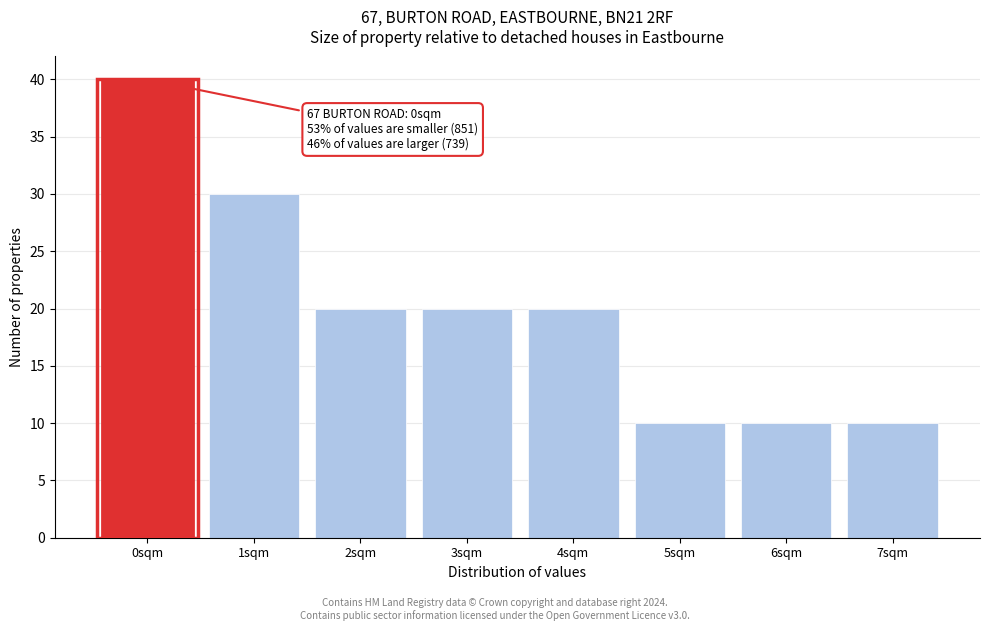

Reading left to right, what are all the values shown in this chart?

0sqm=40	1sqm=30	2sqm=20	3sqm=20	4sqm=20	5sqm=10	6sqm=10	7sqm=10